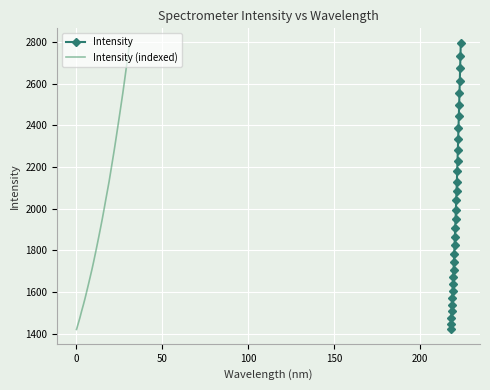

What is the minimum value shown in the chart?

1420.0